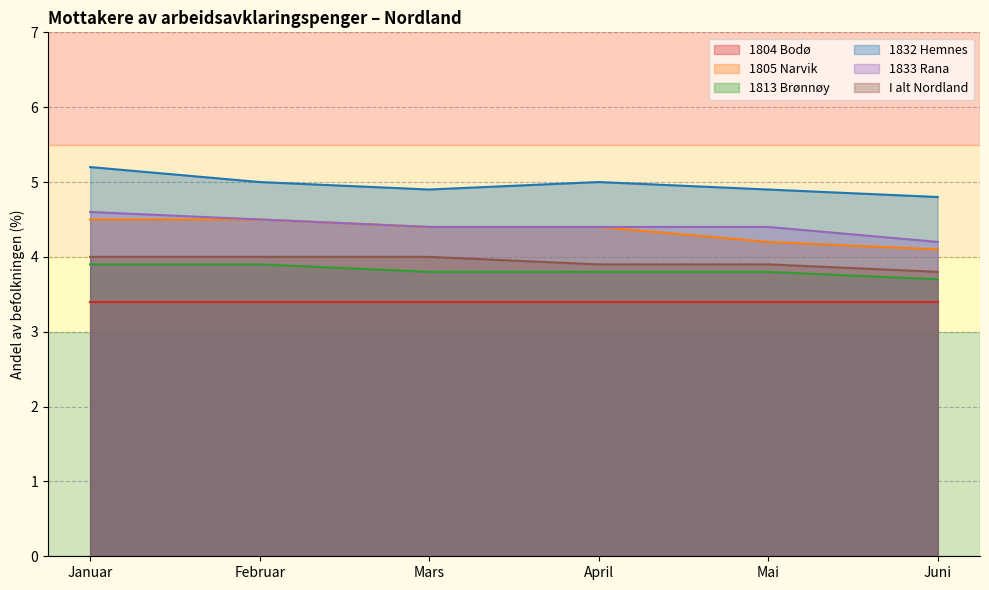

True or false: 1805 Narvik and 1832 Hemnes cross at least once.

False